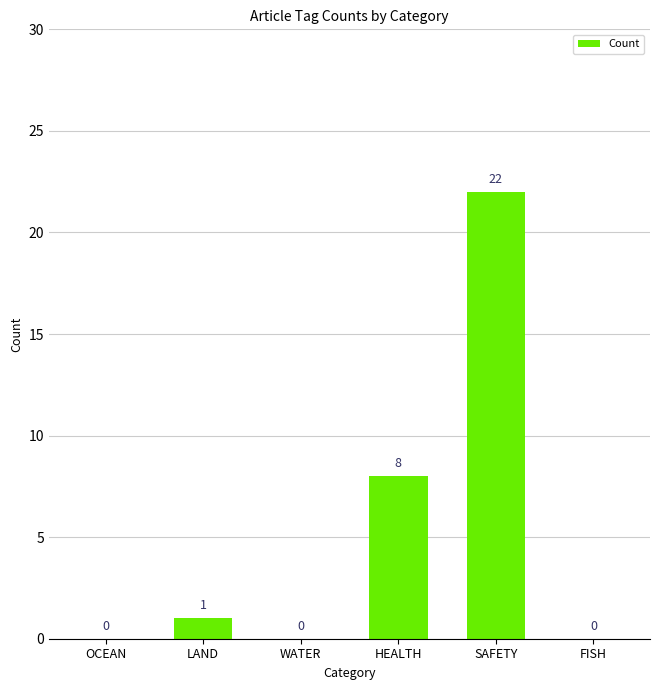

How many series are shown in this chart?

1